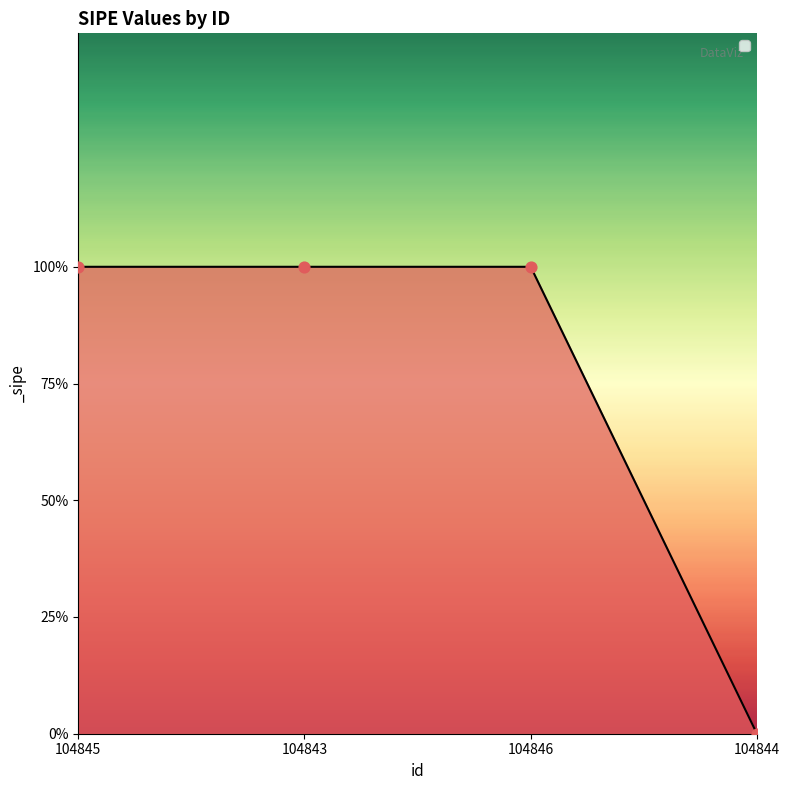

What is the change in value from 104846 to 104844?

-1